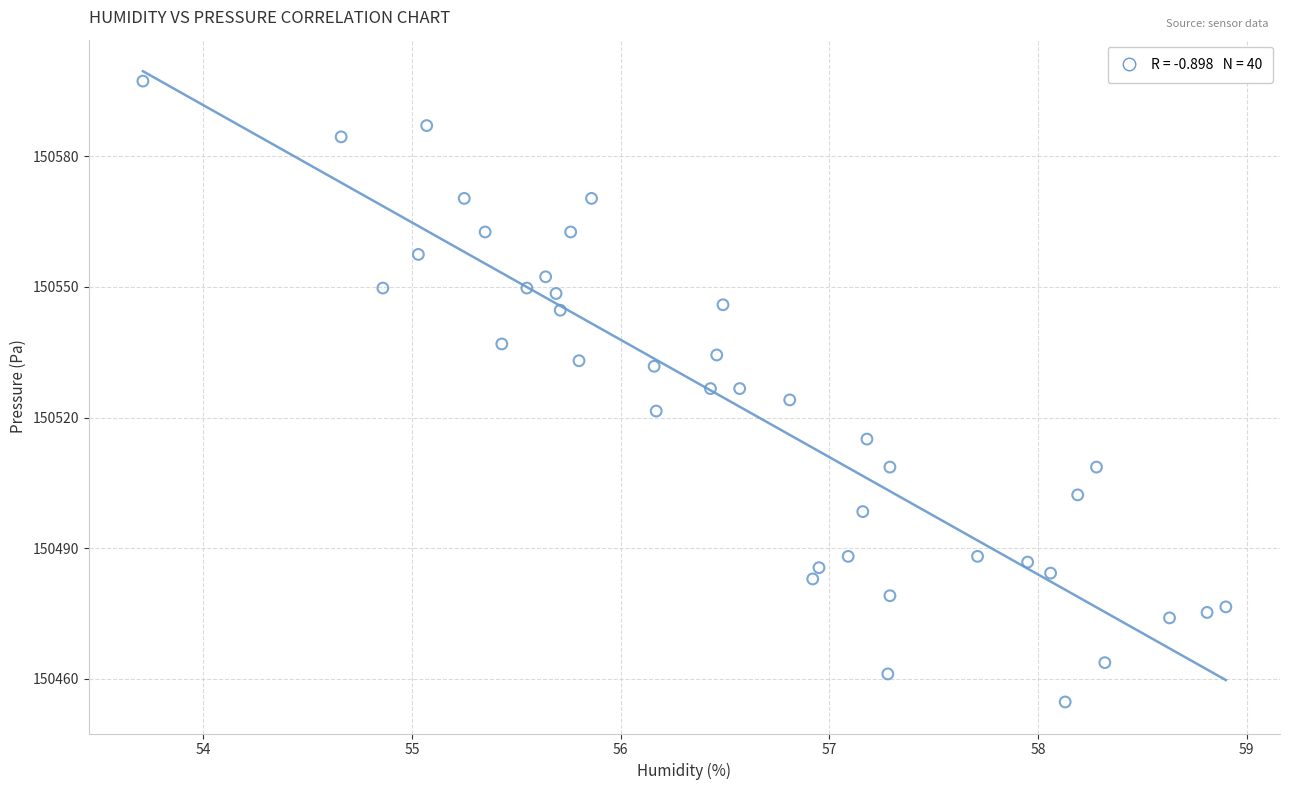

What is the range of Y values (max minus min)?

142.6